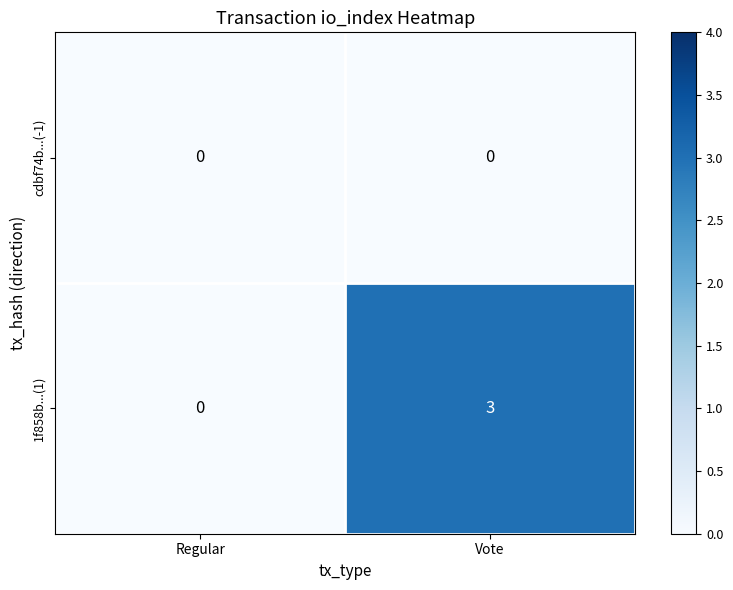

At which category does the chart reach its peak across all series?

Vote